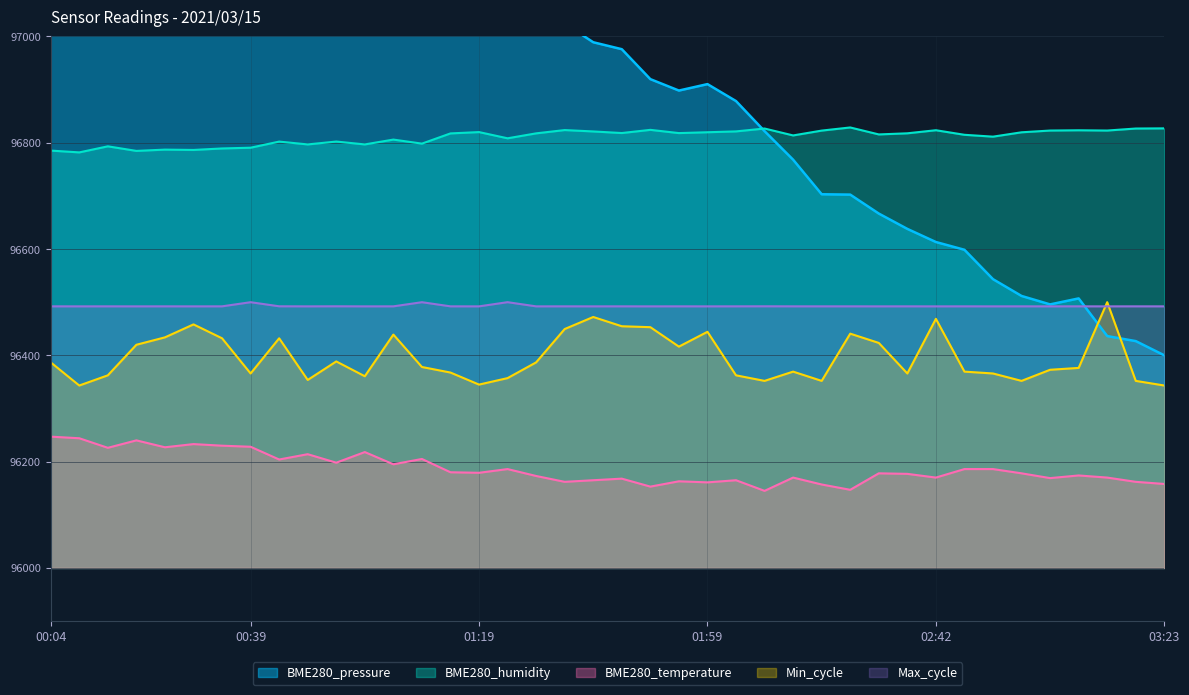

Reading right to left, what are all the values shown in this chart?

BME280_pressure: 96400.0	96426.8	96436.2	96507.1	96495.8	96511.7	96543.3	96598.6	96613.2	96637.9	96666.7	96702.4	96703.0	96768.1	96821.7	96878.4	96910.2	96898.1	96919.6	96975.9	96989.0	97024.2	97075.9	97041.2	97060.8	97056.4	97065.8	97112.7	97072.0	97063.1	97100.5	97103.3	97094.8	97119.3	97098.5	97143.5	97186.4	97192.1	97190.9	97200.0
BME280_humidity: 96827.0	96826.7	96822.9	96823.4	96822.9	96819.6	96811.4	96814.9	96823.5	96817.7	96815.6	96828.7	96822.8	96813.7	96826.7	96821.3	96819.7	96818.1	96824.2	96818.2	96821.2	96823.8	96817.6	96808.3	96820.0	96817.5	96798.3	96805.9	96796.8	96802.2	96796.8	96802.1	96790.6	96789.2	96786.4	96787.0	96784.6	96793.2	96781.8	96785.2
BME280_temperature: 96158.0	96162.0	96170.0	96174.0	96169.0	96178.0	96186.0	96186.0	96170.0	96177.0	96178.0	96147.0	96157.0	96170.0	96145.0	96165.0	96161.0	96163.0	96153.0	96168.0	96165.0	96162.0	96173.0	96186.0	96179.0	96180.0	96205.0	96195.0	96218.0	96198.0	96214.0	96204.0	96228.0	96230.0	96233.0	96227.0	96240.0	96226.0	96244.0	96247.0
Min_cycle: 96343.2	96351.9	96500.0	96376.3	96372.8	96351.9	96365.9	96369.3	96468.6	96365.9	96423.3	96440.8	96351.9	96369.3	96351.9	96362.4	96444.3	96416.4	96453.0	96454.7	96472.1	96449.5	96386.8	96357.1	96344.9	96367.6	96378.0	96439.0	96360.6	96388.5	96353.7	96432.1	96365.9	96432.1	96458.2	96433.8	96419.9	96362.4	96343.2	96386.8
Max_cycle: 96492.1	96492.2	96492.1	96492.2	96492.1	96492.2	96492.1	96492.2	96492.1	96492.2	96492.1	96492.2	96492.2	96492.2	96492.3	96492.2	96492.1	96492.2	96492.1	96492.2	96492.1	96492.2	96492.1	96500.0	96492.1	96492.2	96499.9	96492.2	96492.1	96492.2	96492.1	96492.3	96499.9	96492.2	96492.1	96492.2	96492.1	96492.2	96492.1	96492.2